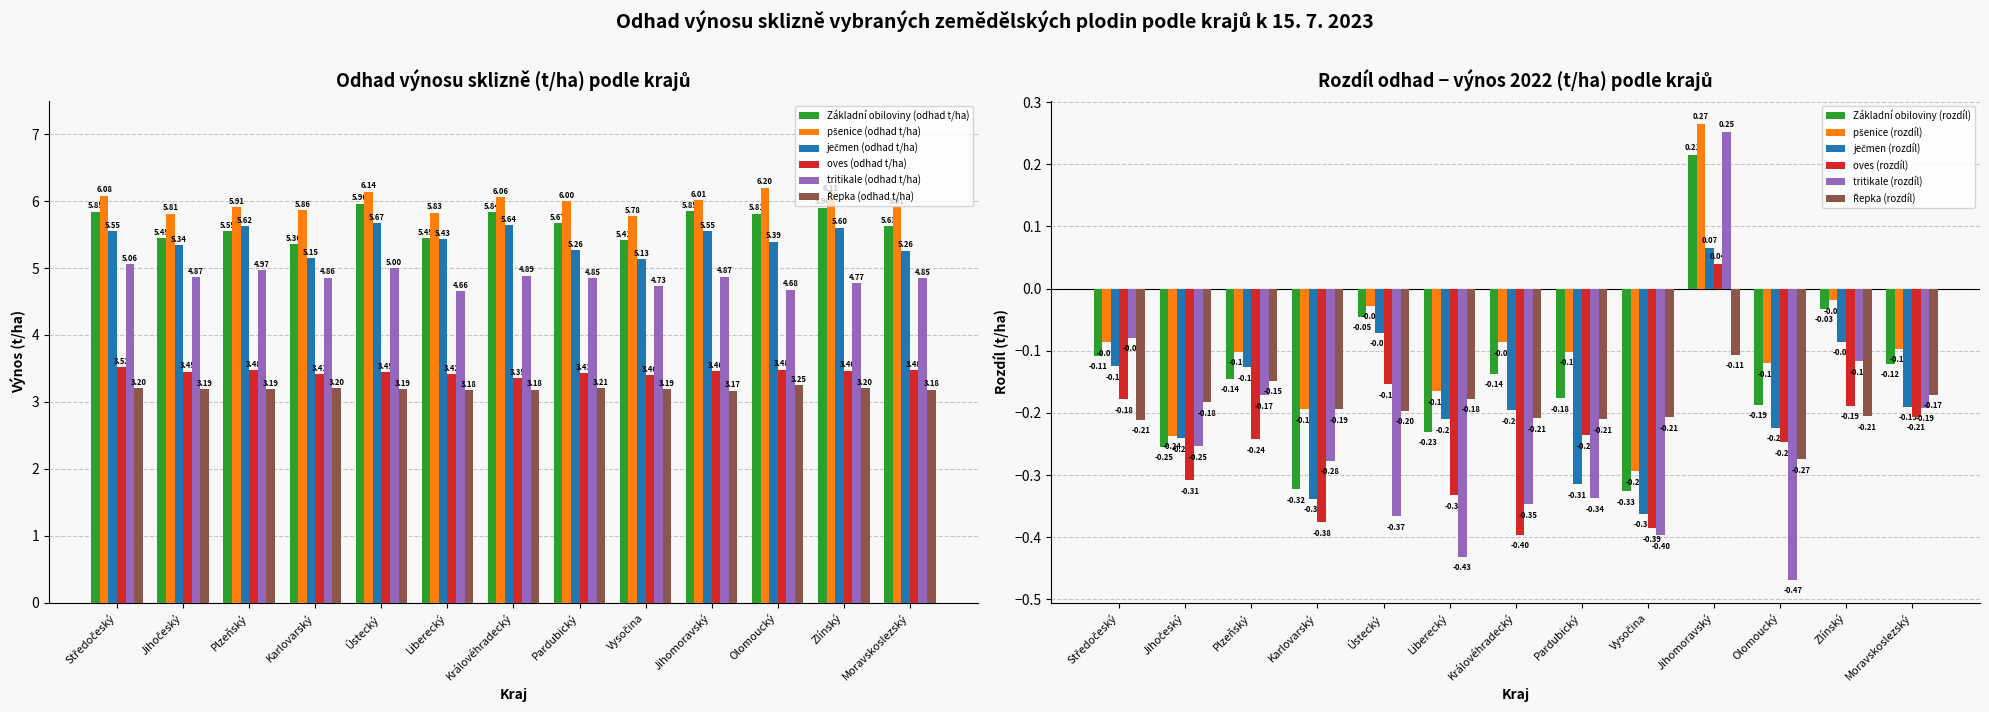

What is the total value across all series at Středočeský?

29.3